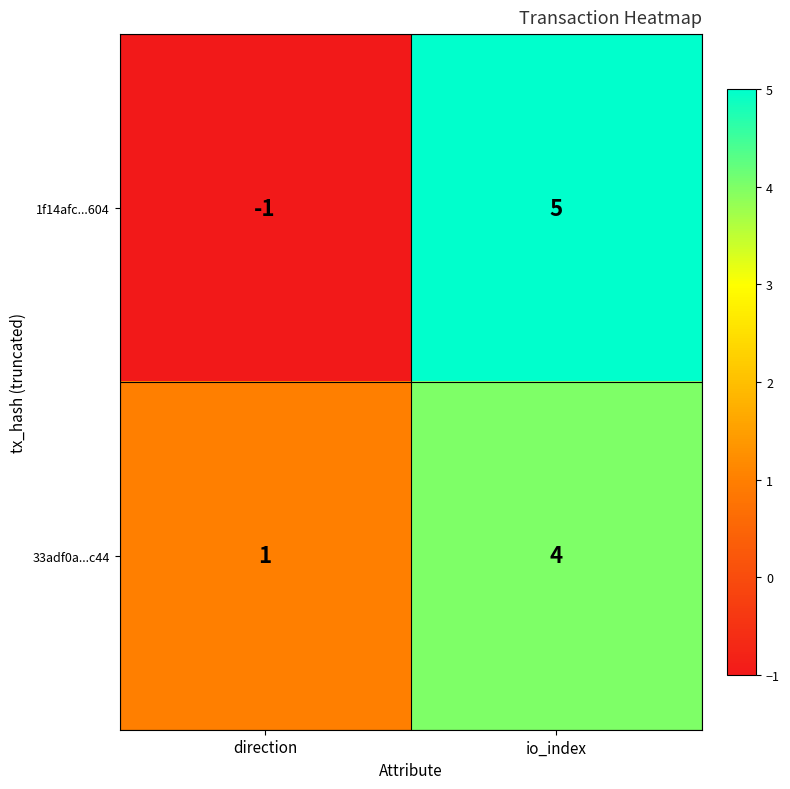

What is the smallest value displayed?

-1